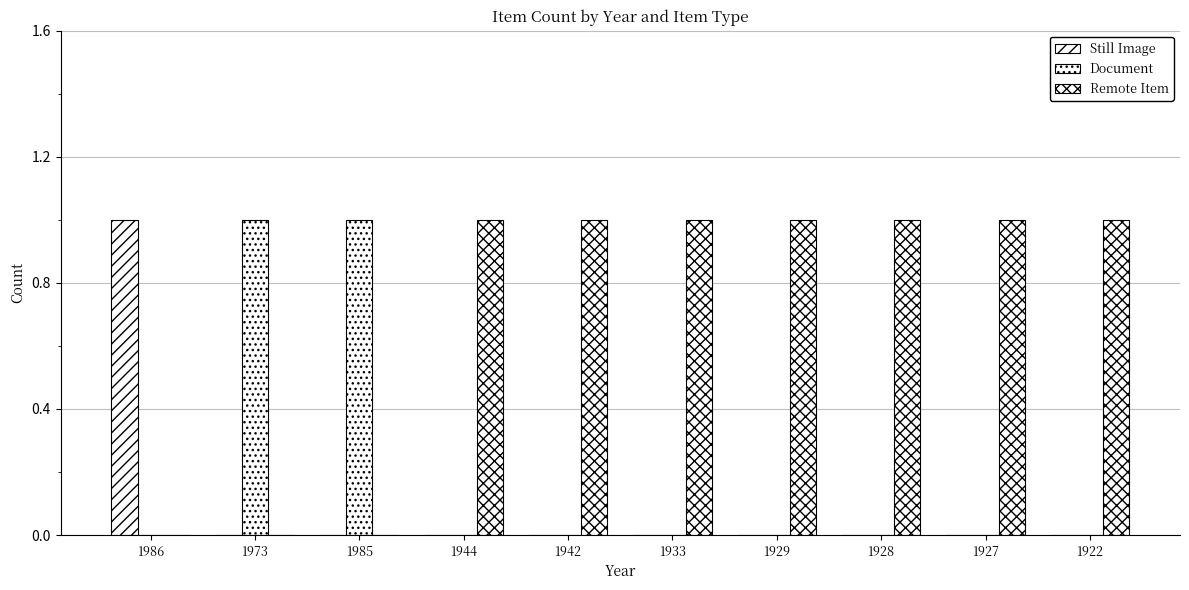

How many series are shown in this chart?

3